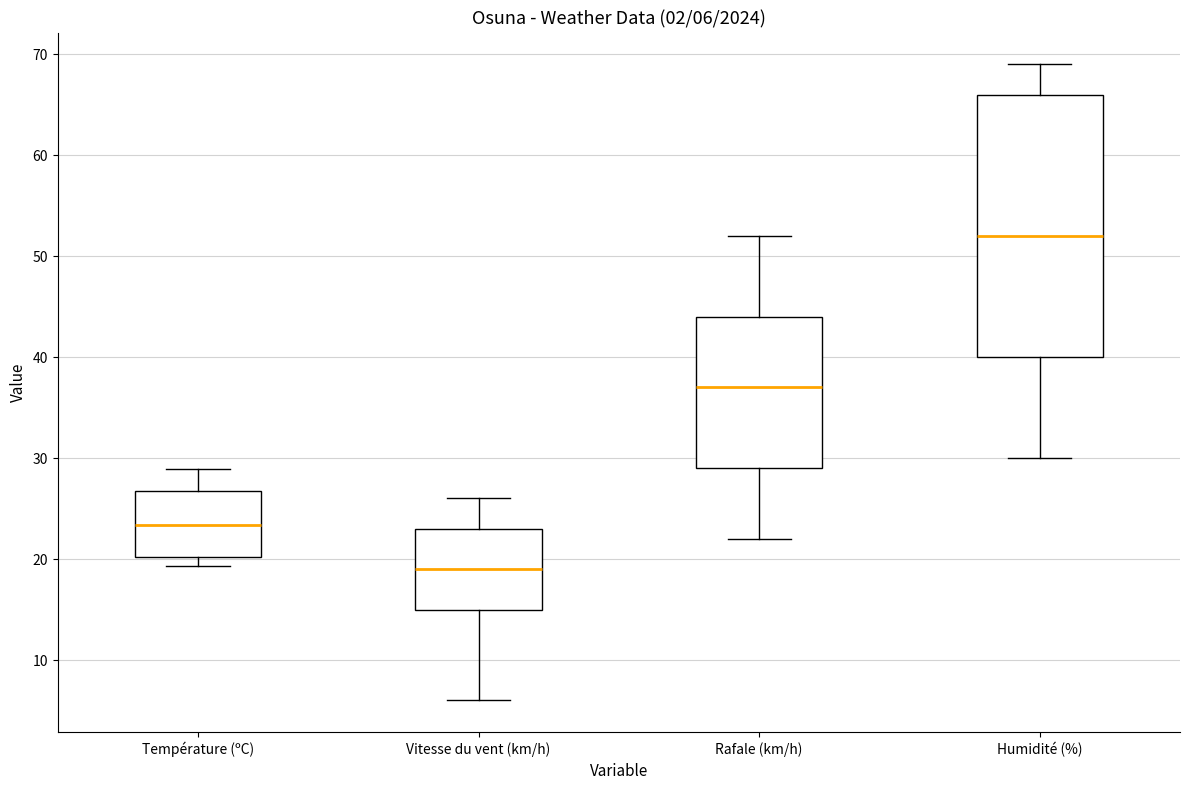

Comparing the boxes themselves (not the whiskers), which one is the tallest?

Humidité (%)